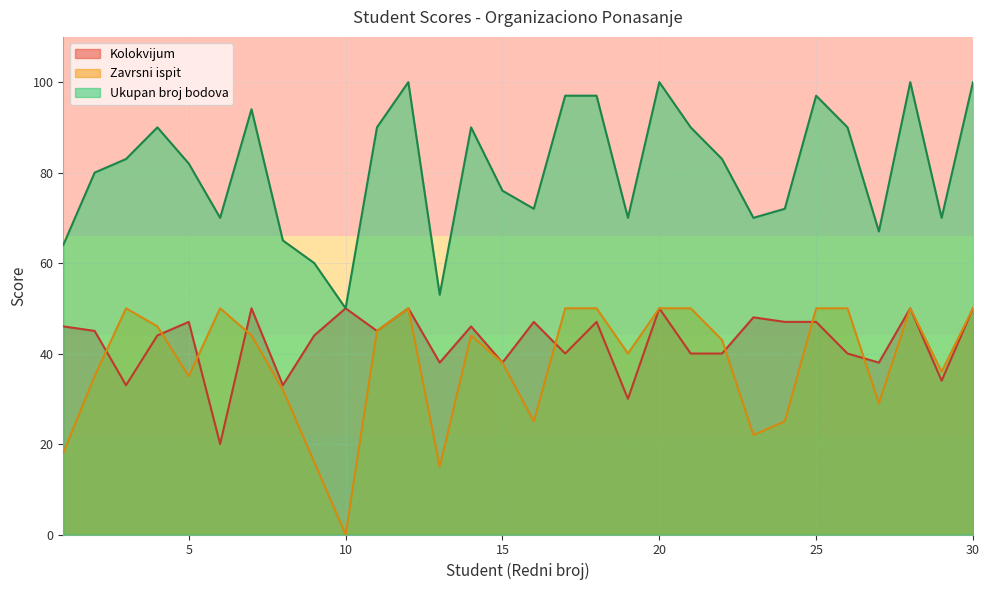

True or false: Zavrsni ispit and Ukupan broj bodova cross at least once.

False